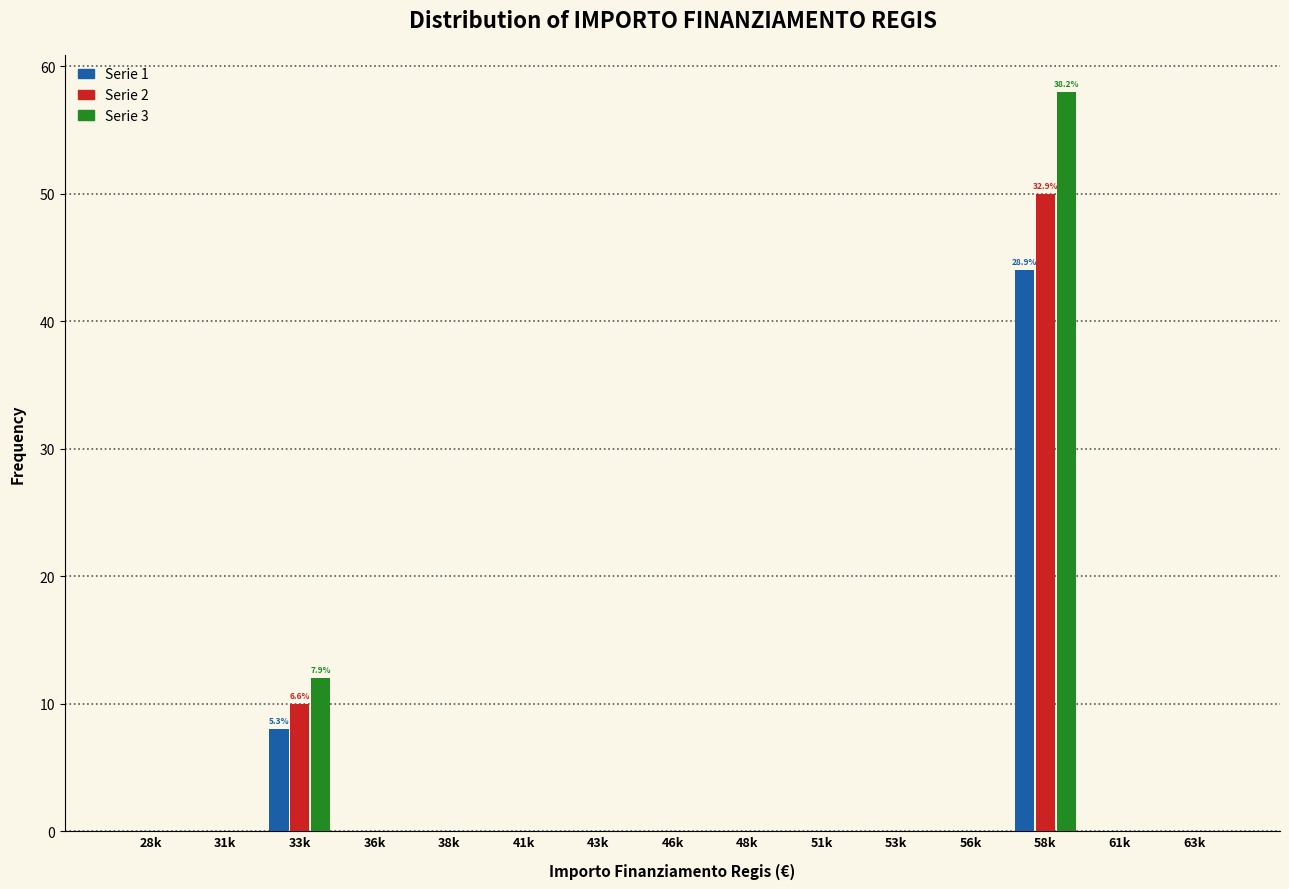

What is the total value across all series at 33k?

30